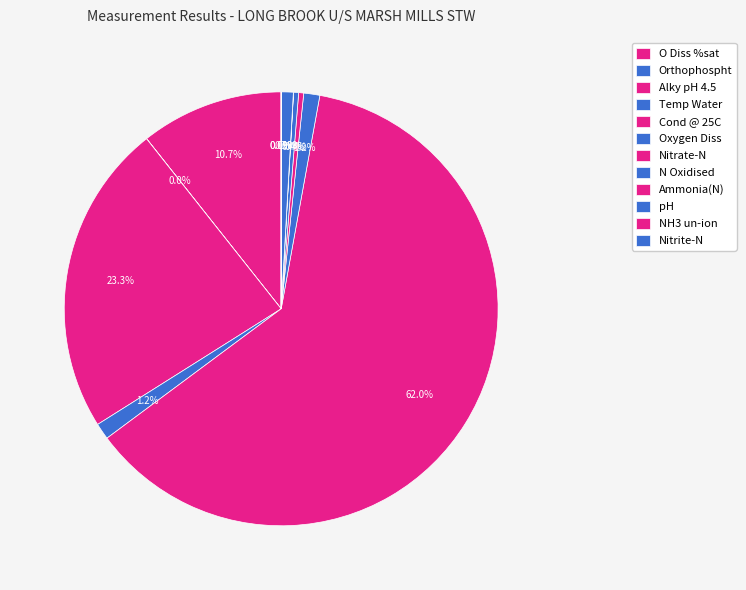

Which category has the biggest portion of the pie?

Cond @ 25C